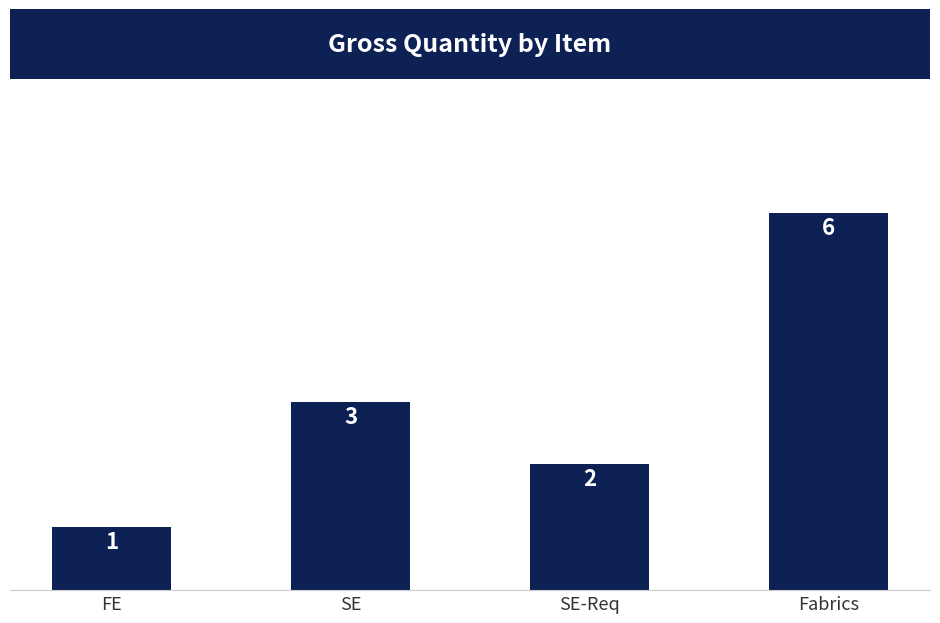

What is the label of the 2nd bar from the left?

SE